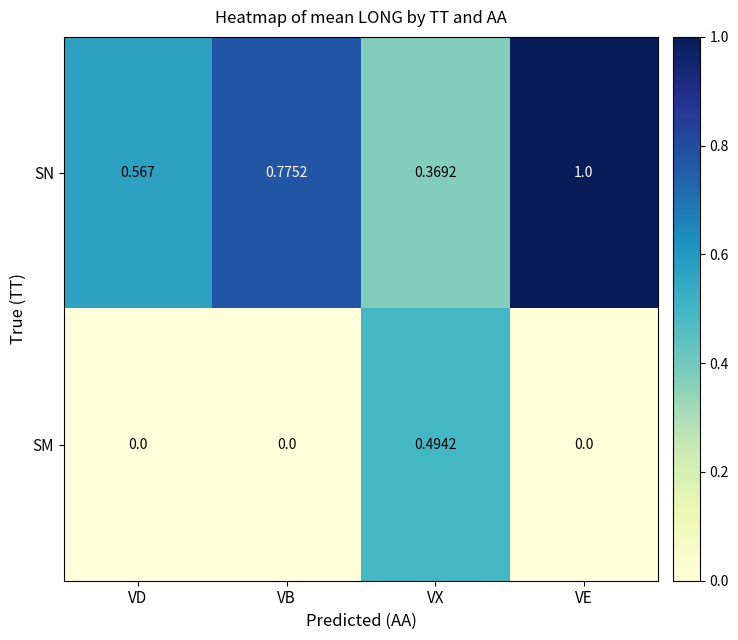

Rank the series by their maximum value, from highest to lowest.

SN, SM